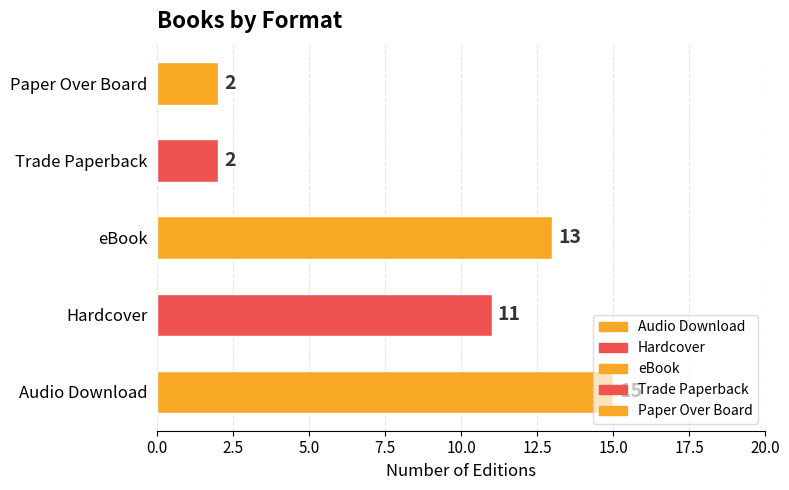

What is the difference between the maximum and second lowest values?

13